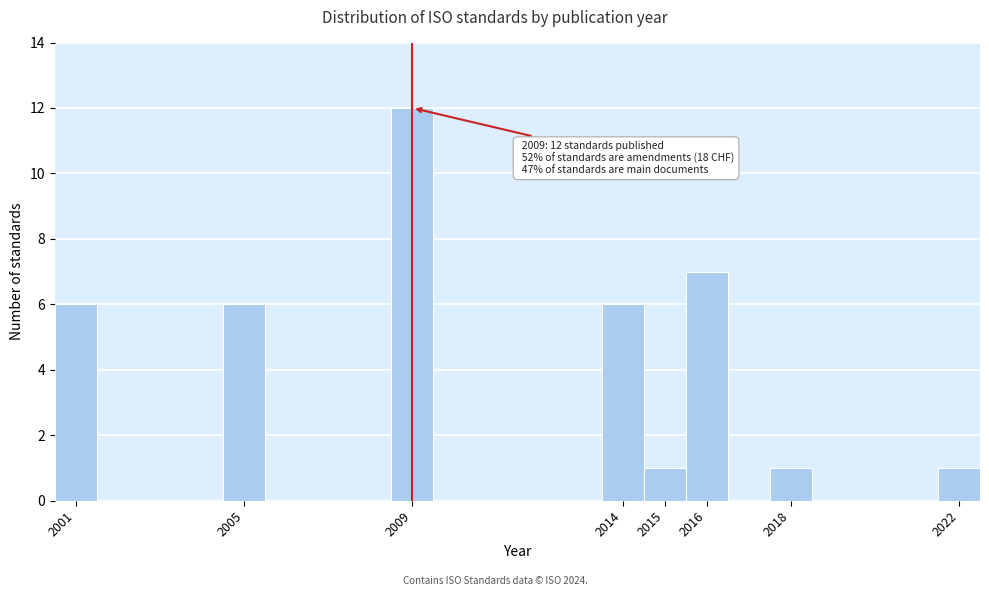

Which range on the x-axis has the tallest bar?

2008.5 to 2009.5